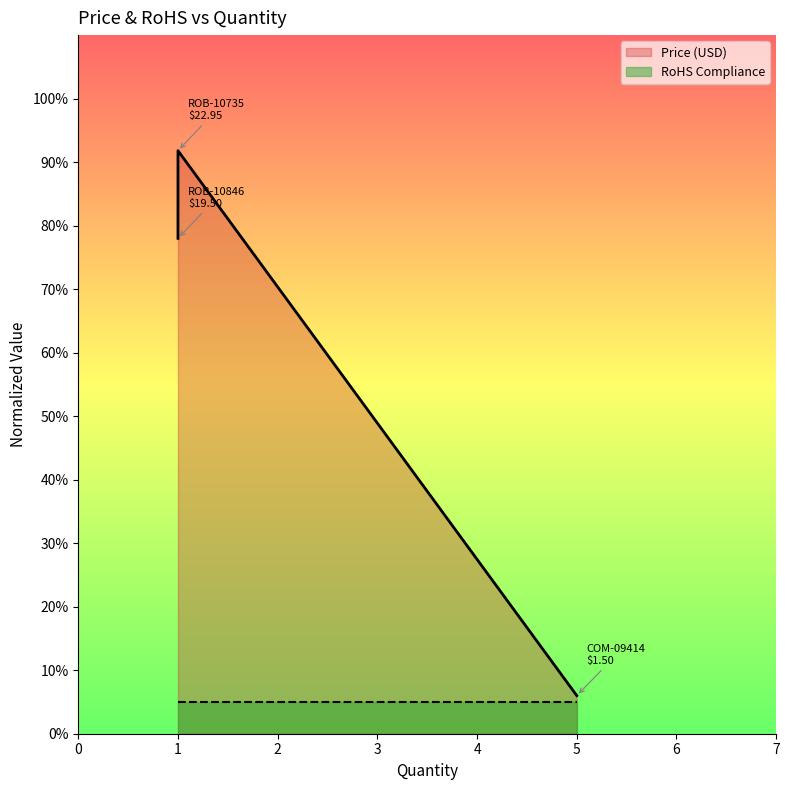

The value at 5 is 0.0. True or false?

False